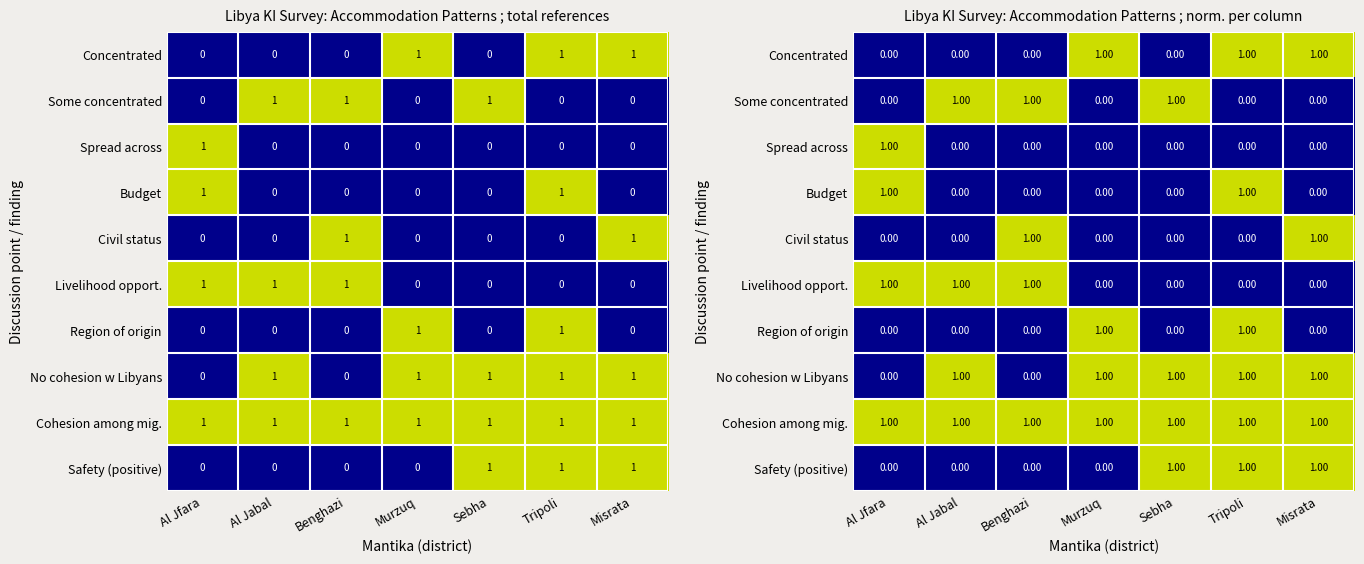

At which category is the sum across all series the highest?

Tripoli